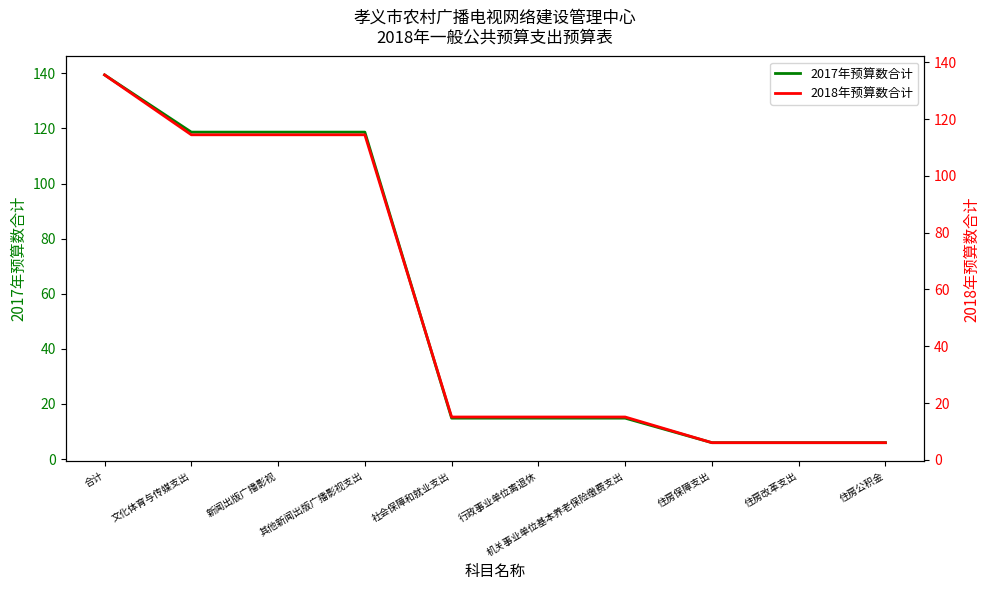

Between 住房保障支出 and 住房改革支出, which series saw the biggest shift?

2017年预算数合计